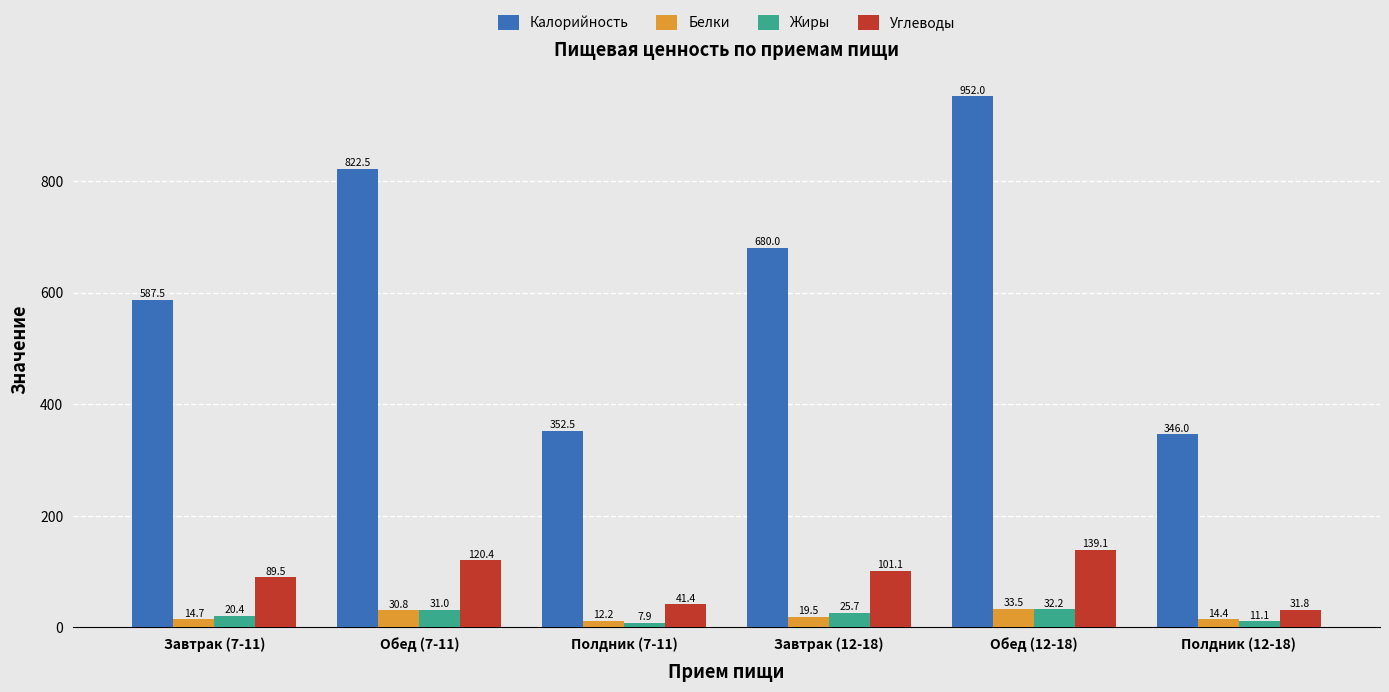

What position from the right is Полдник (7-11)?

4